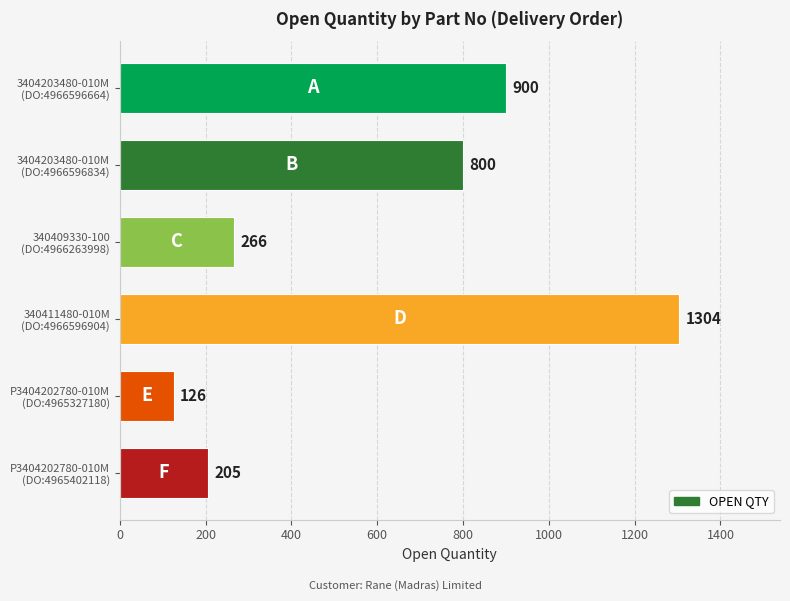

How many data points are less than 800?

3